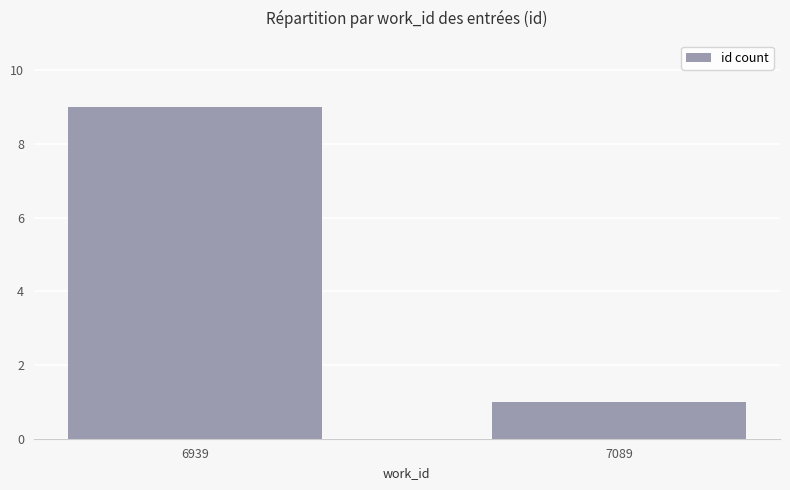

What value does the data have at 6939?

9